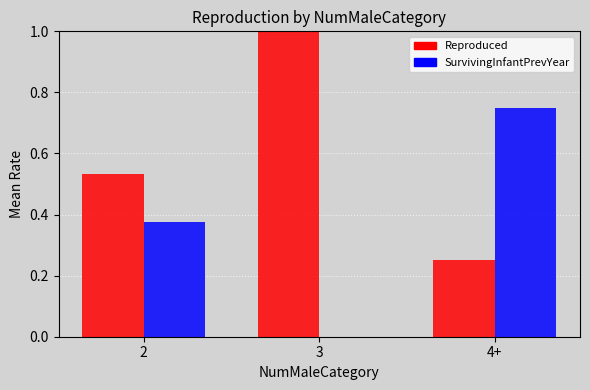

The SurvivingInfantPrevYear series shows 0.4 at 3. True or false?

False